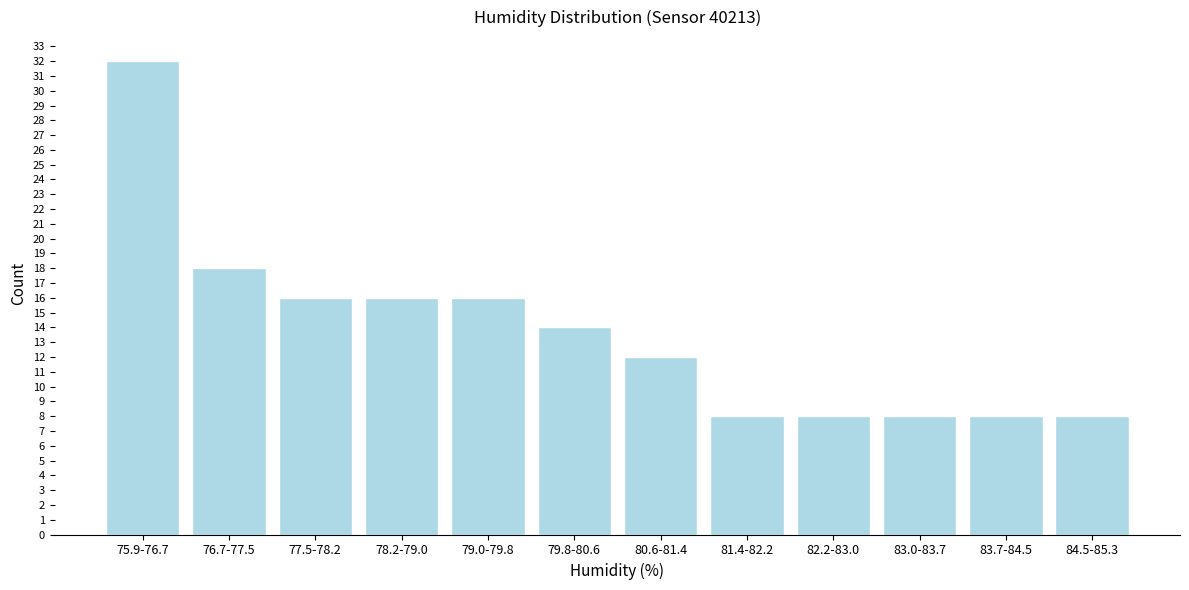

Reading left to right, what are all the values shown in this chart?

32	18	16	16	16	14	12	8	8	8	8	8